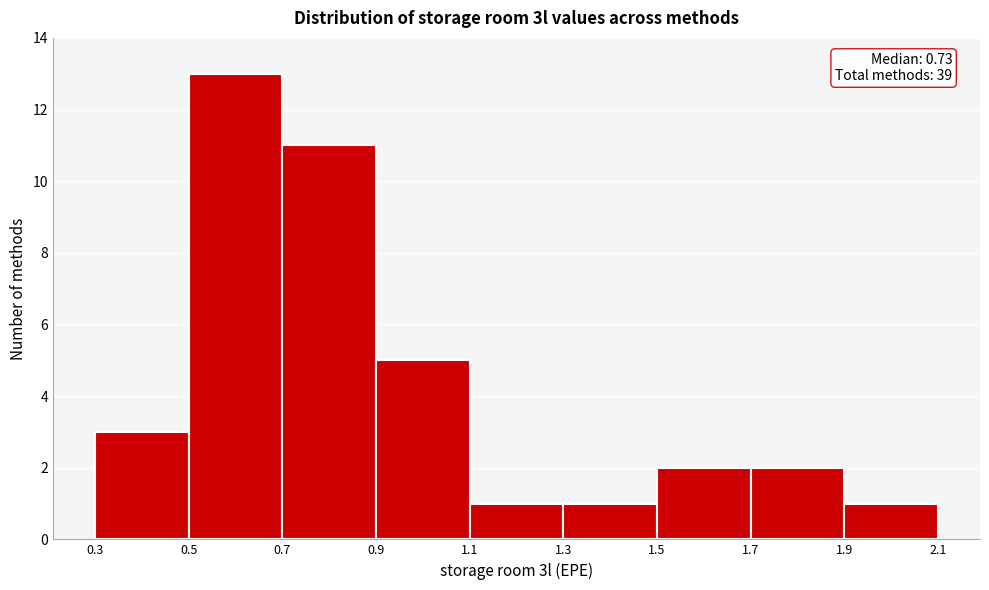

Over which range of the x-axis is the bar tallest?

0.5 to 0.7